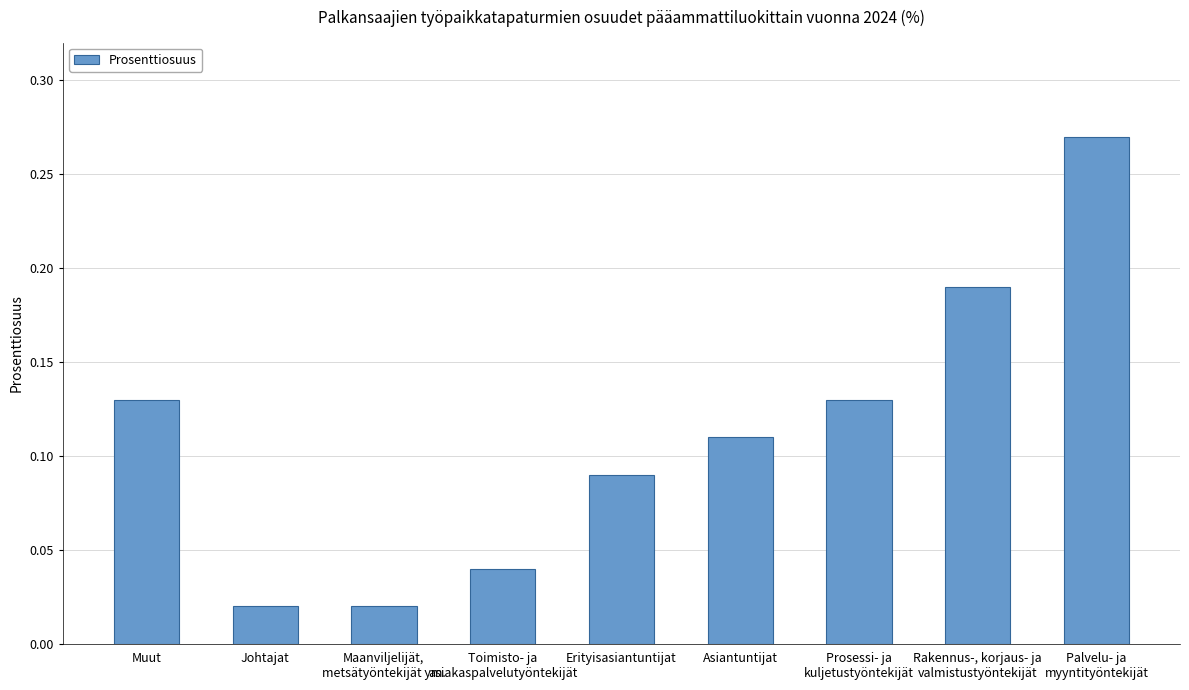

How many bars are there in total?

9